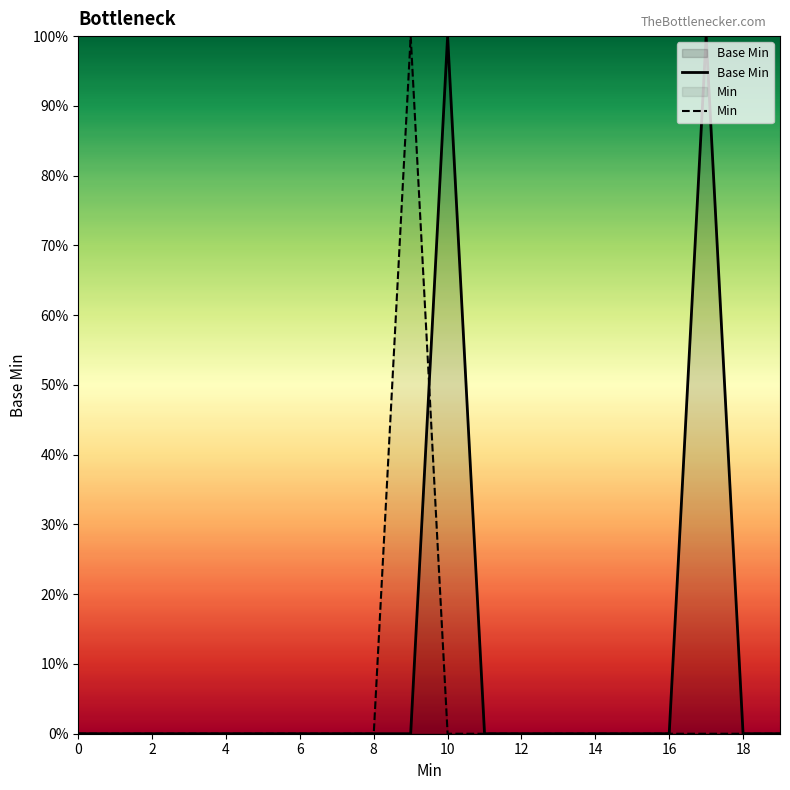

At how many categories does at least one series exceed 0?

3